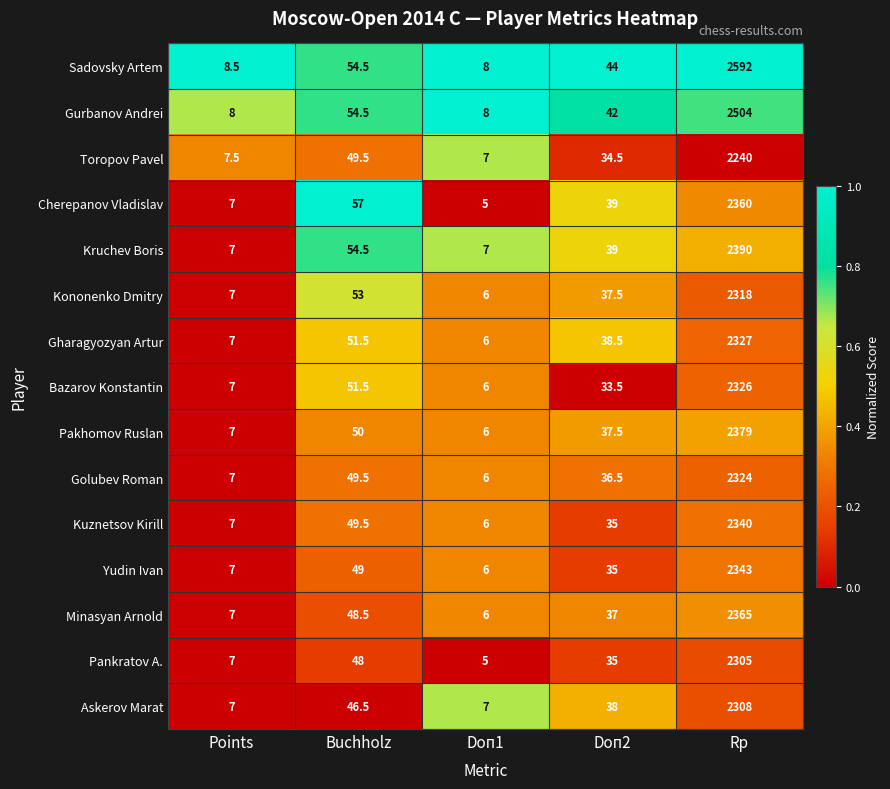

What is the spread (max minus min) of values at Rp?

352.0